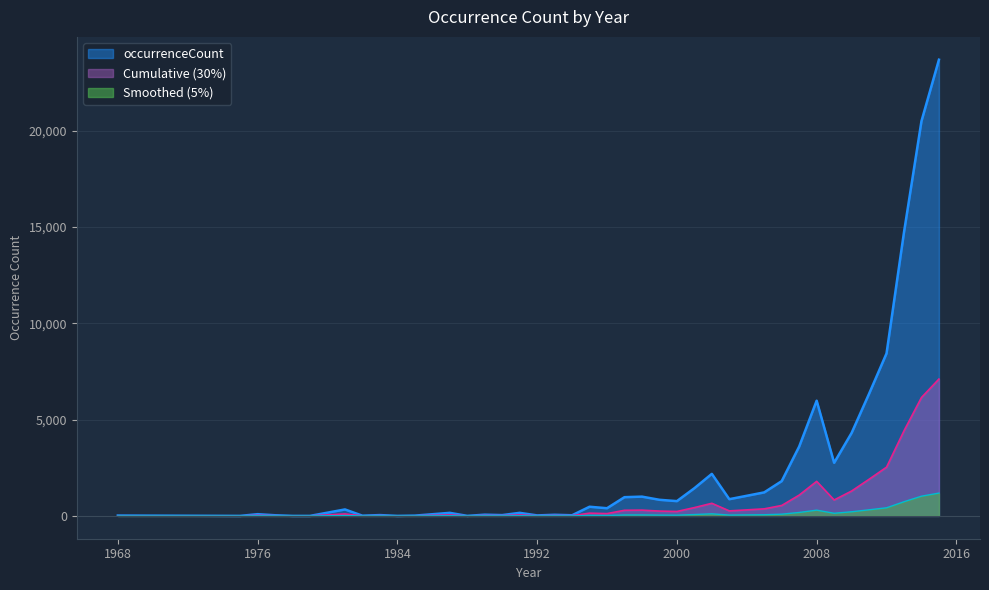

List the labels in order of value, smallest first.

1975, 1978, 1979, 1984, 1988, 1982, 1985, 1968, 1992, 1977, 1994, 1990, 1983, 1993, 1989, 1976, 1987, 1991, 1981, 1996, 1995, 2000, 1999, 2003, 1997, 1998, 2004, 2005, 2001, 2006, 2002, 2009, 2007, 2010, 2008, 2011, 2012, 2013, 2014, 2015